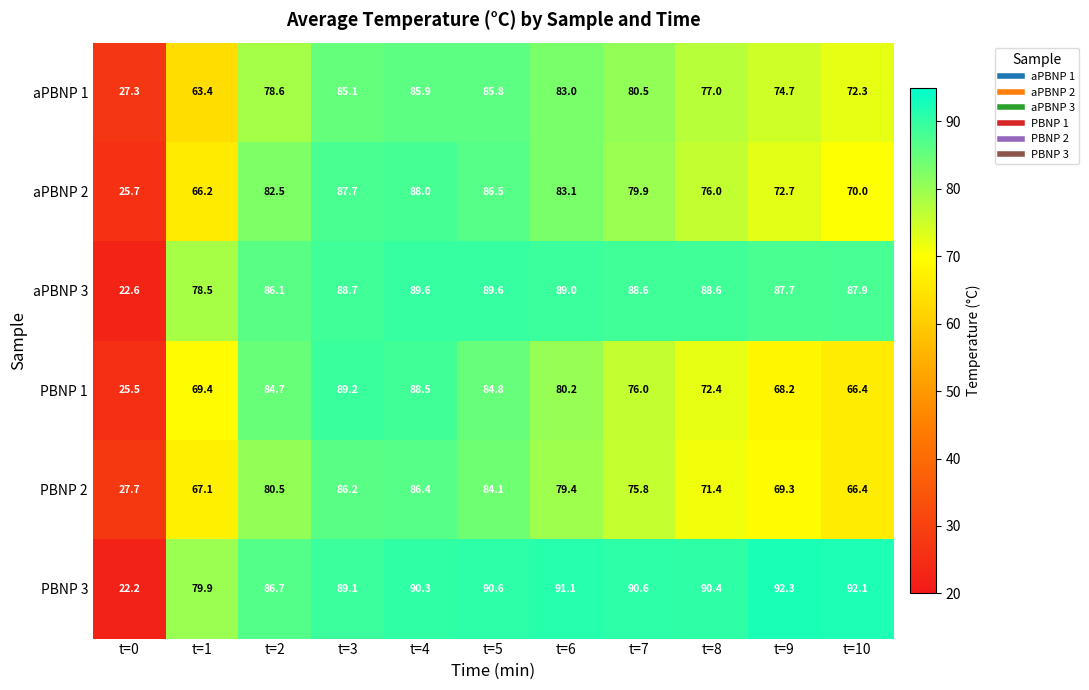

The value of PBNP 3 at t=7 is 90.6. True or false?

True